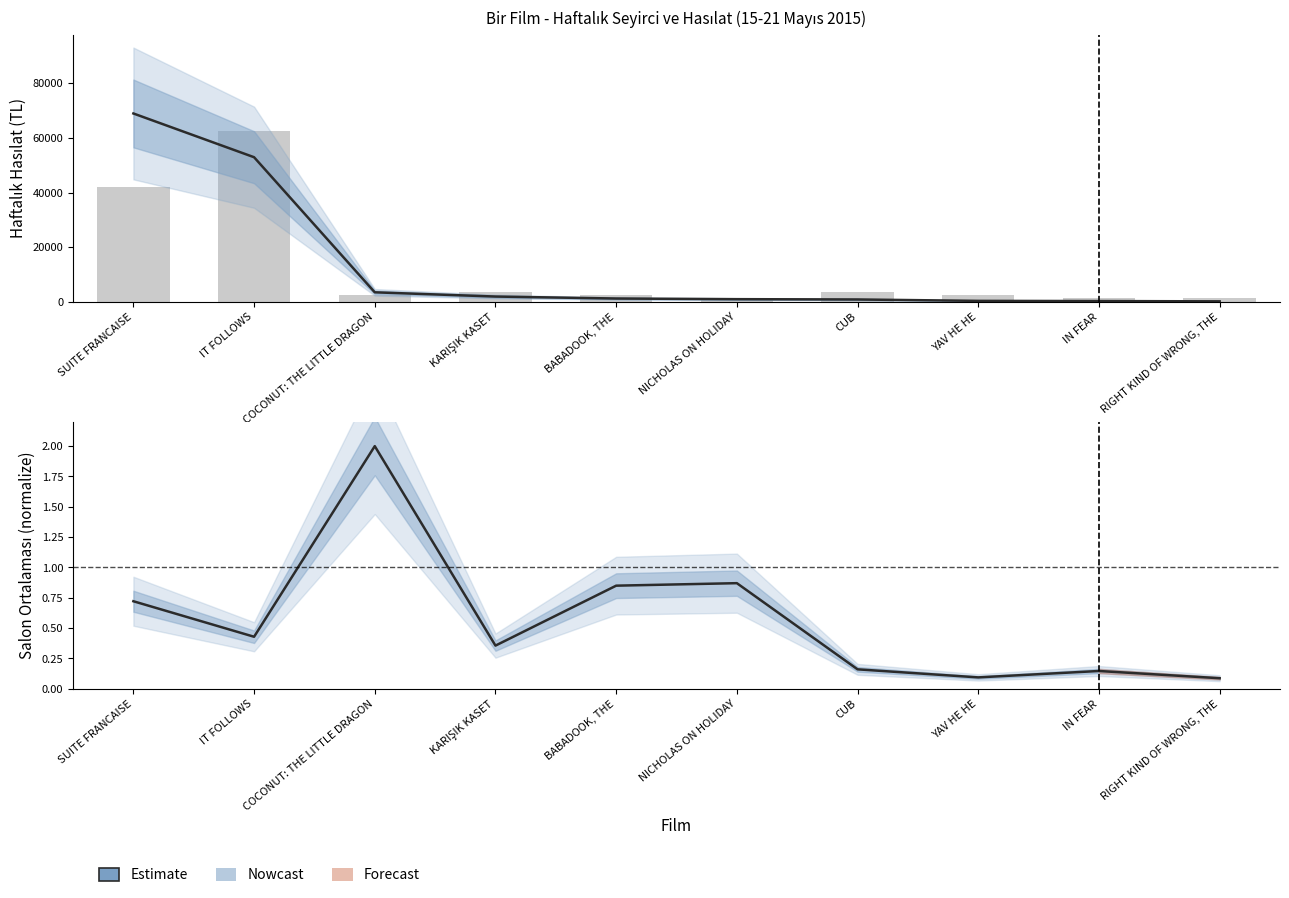

Between KARIŞIK KASET and IN FEAR, which series saw the biggest shift?

Salon Adedi (scaled)